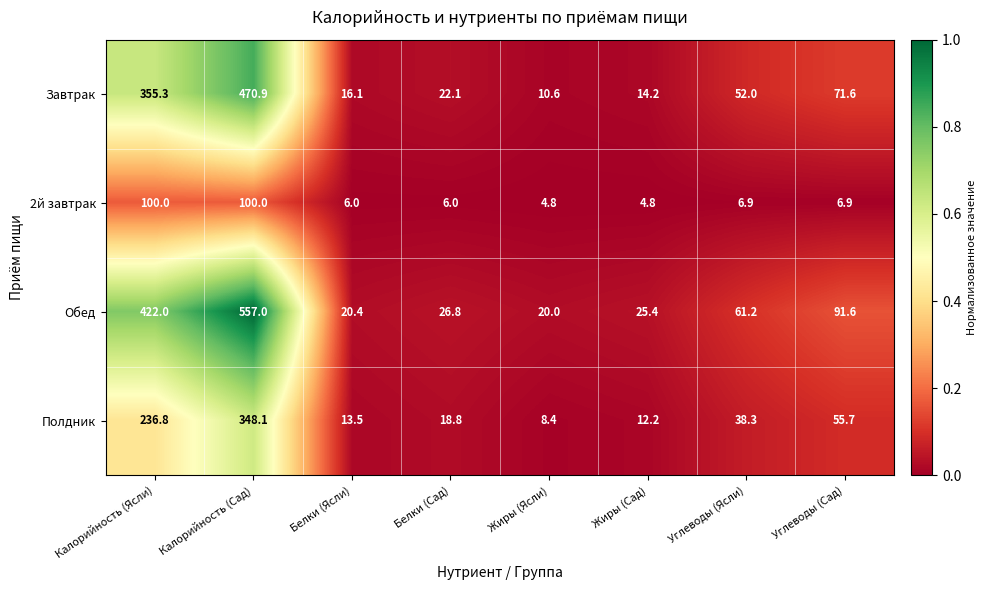

What is the lowest value of the Полдник series?

8.4